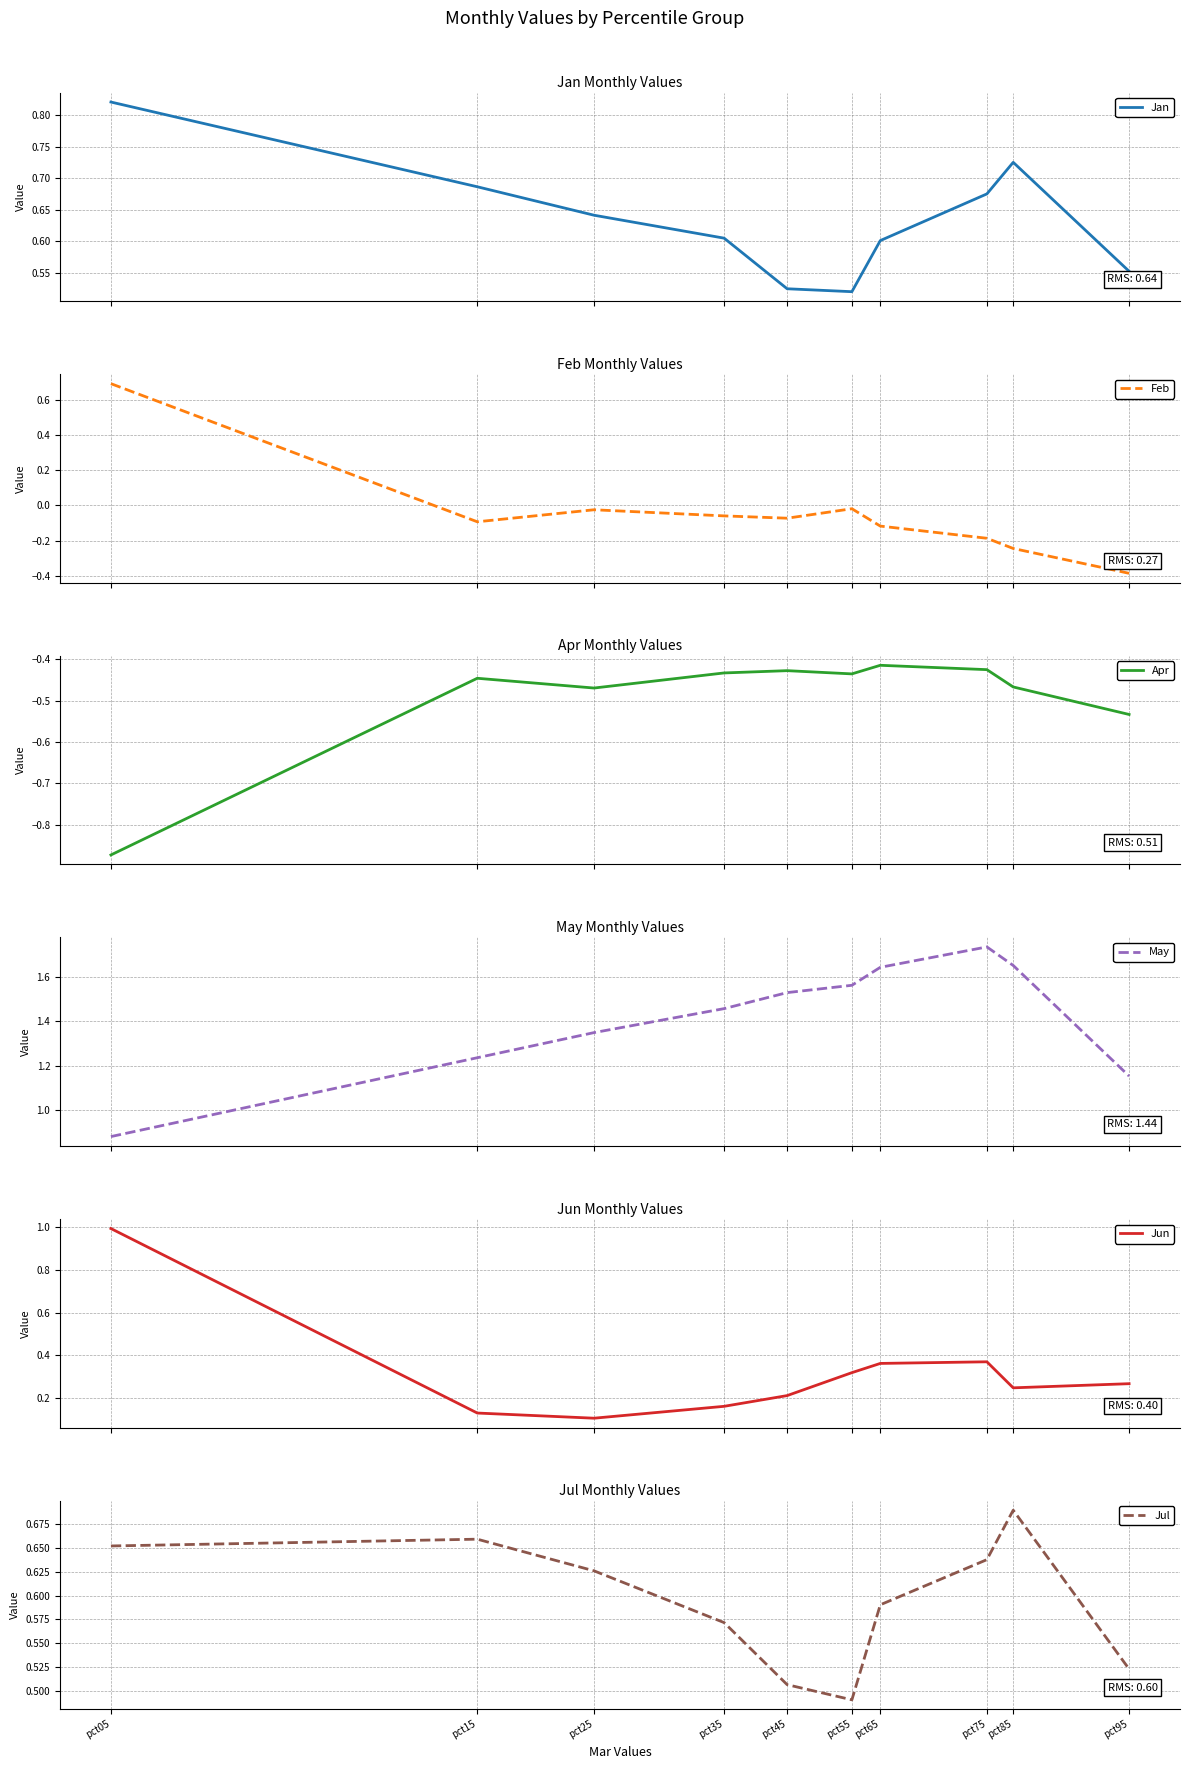

What is the difference between the maximum and minimum values in the Apr series?

0.5